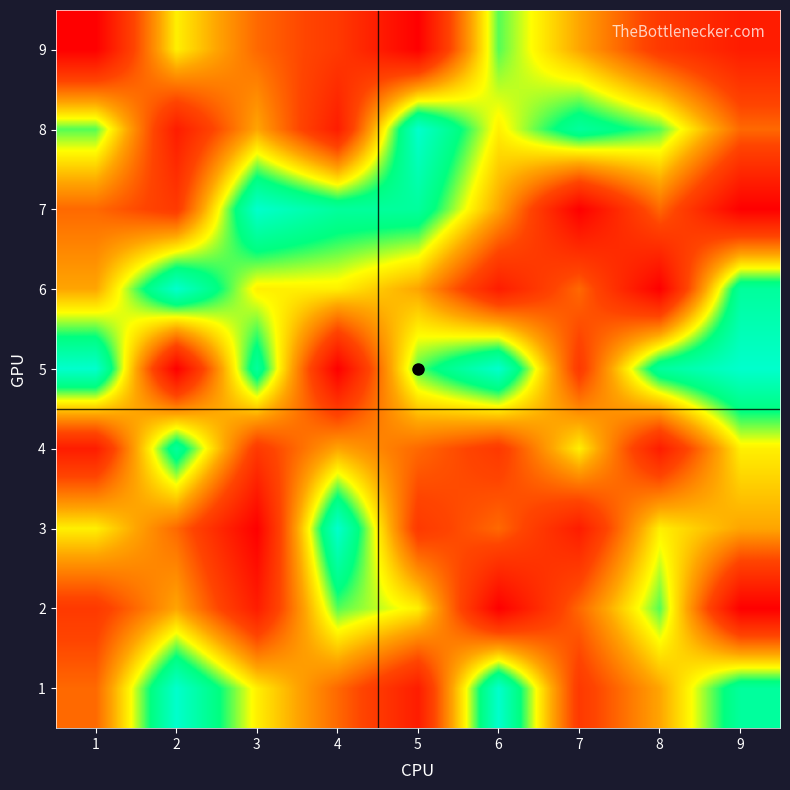

Reading right to left, list all the values displayed in this chart.

1: 9=8	8=5	7=3	6=9	5=2	4=4	3=6	2=9	1=4
2: 9=1	8=7	7=4	6=1	5=6	4=7	3=2	2=5	1=3
3: 9=5	8=6	7=2	6=4	5=3	4=9	3=1	2=4	1=6
4: 9=6	8=2	7=6	6=3	5=4	4=5	3=3	2=8	1=2
5: 9=9	8=8	7=3	6=9	5=7	4=1	3=8	2=1	1=9
6: 9=8	8=1	7=4	6=2	5=5	4=6	3=6	2=9	1=5
7: 9=1	8=4	7=1	6=5	5=8	4=8	3=9	2=3	1=4
8: 9=4	8=7	7=8	6=6	5=9	4=2	3=5	2=2	1=7
9: 9=2	8=3	7=5	6=7	5=1	4=3	3=4	2=6	1=1